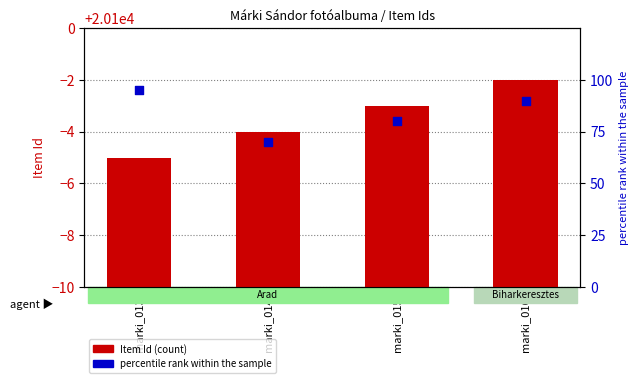

What is the total value across all series at marki_013?

20190